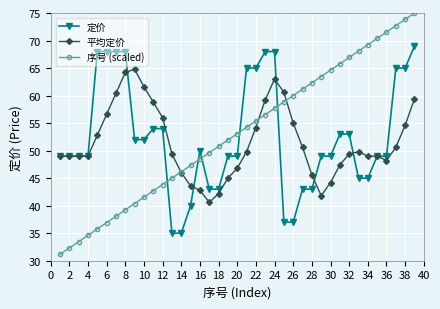

How many series are shown in this chart?

3